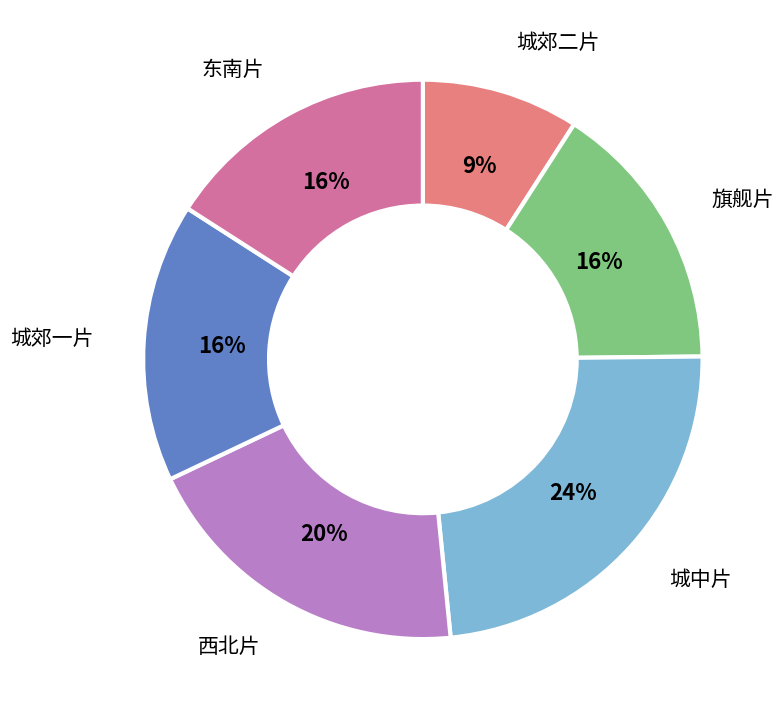

Count the number of slices in the pie.

6